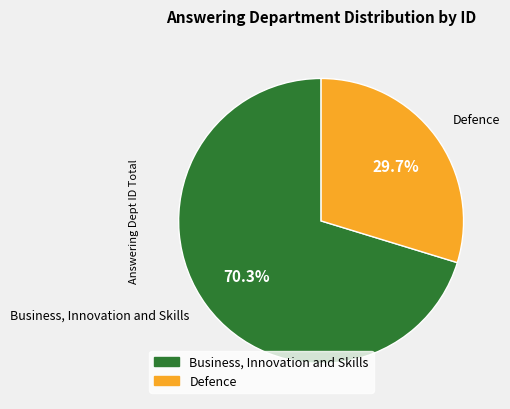

To the nearest percent, what percentage of the pie is Business, Innovation and Skills?

70%